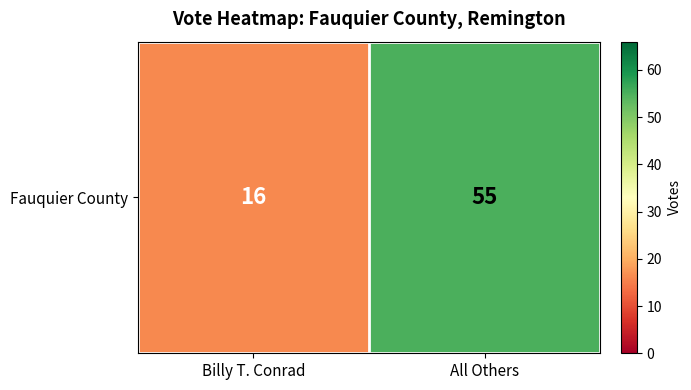

True or false: the data shows 95 at All Others.

False